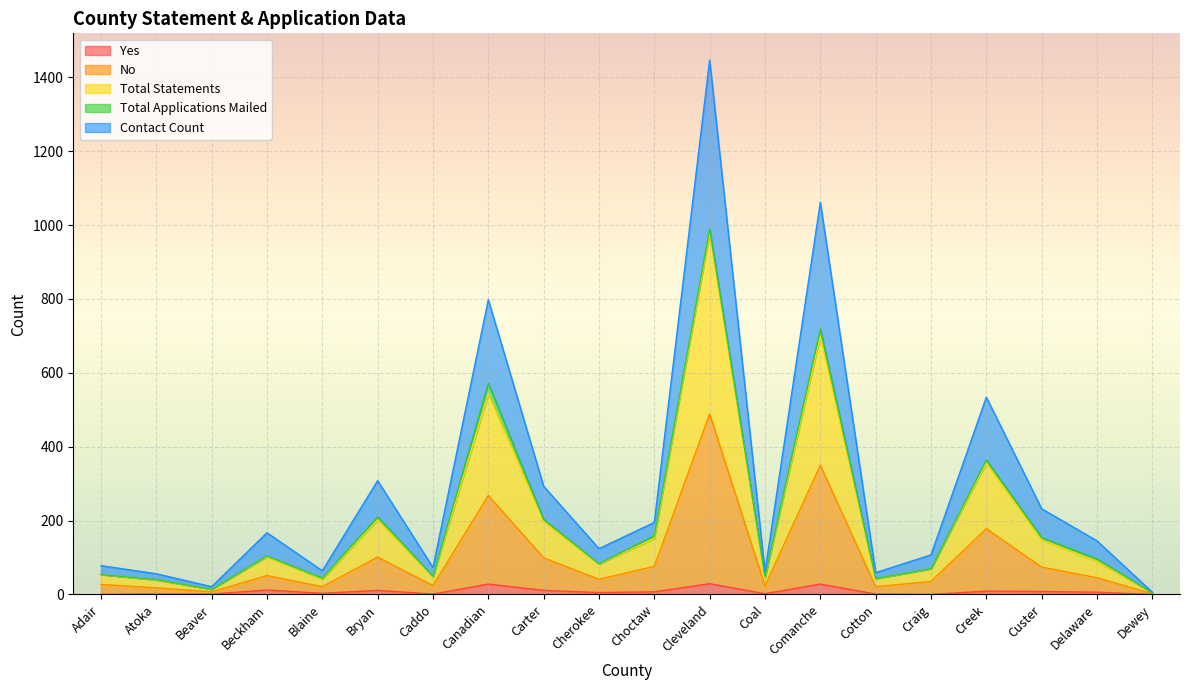

What is the difference between the maximum and minimum values in the No series?

487